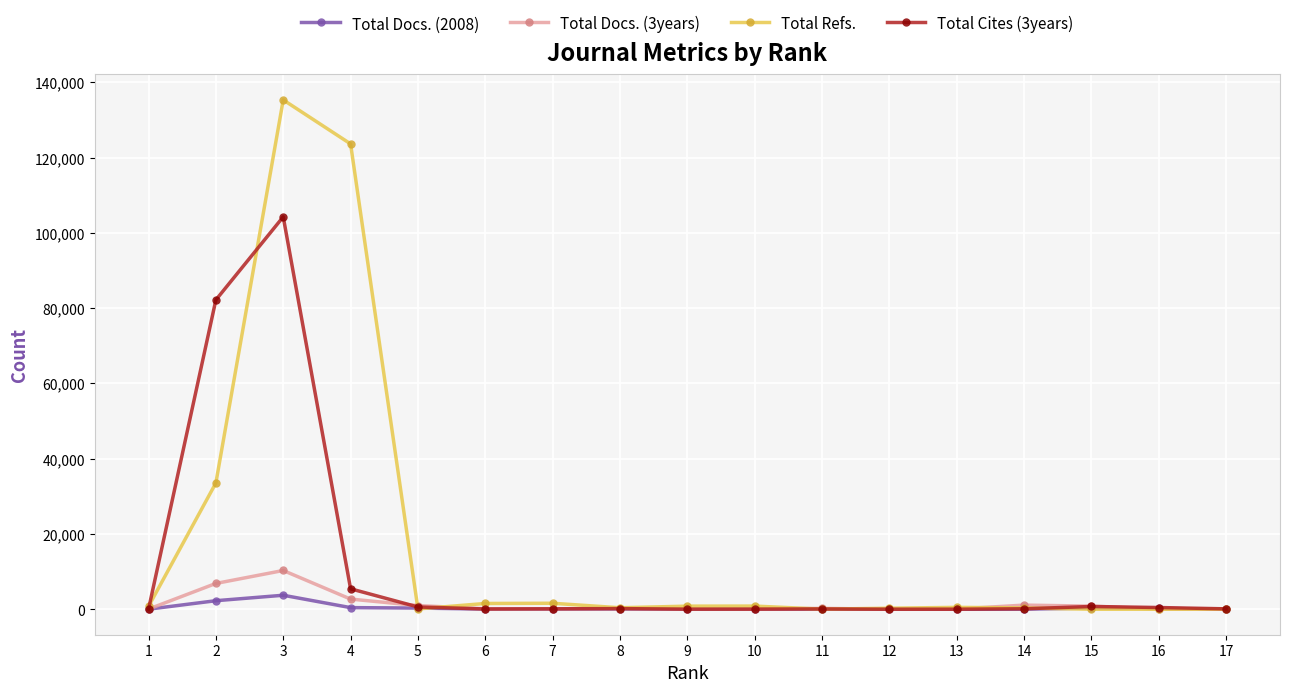

Rank the series by their maximum value, from highest to lowest.

Total Refs., Total Cites (3years), Total Docs. (3years), Total Docs. (2008)